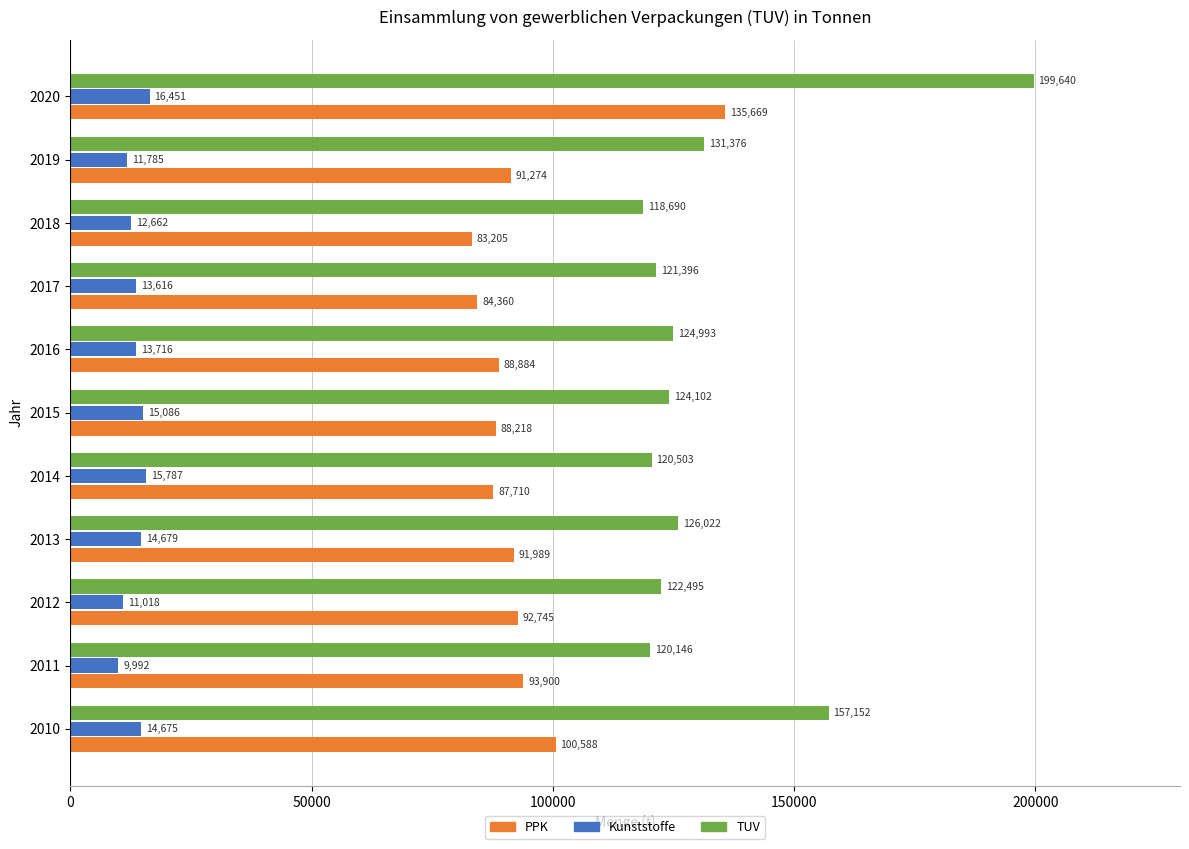

What is the sum of all Kunststoffe values?

149467